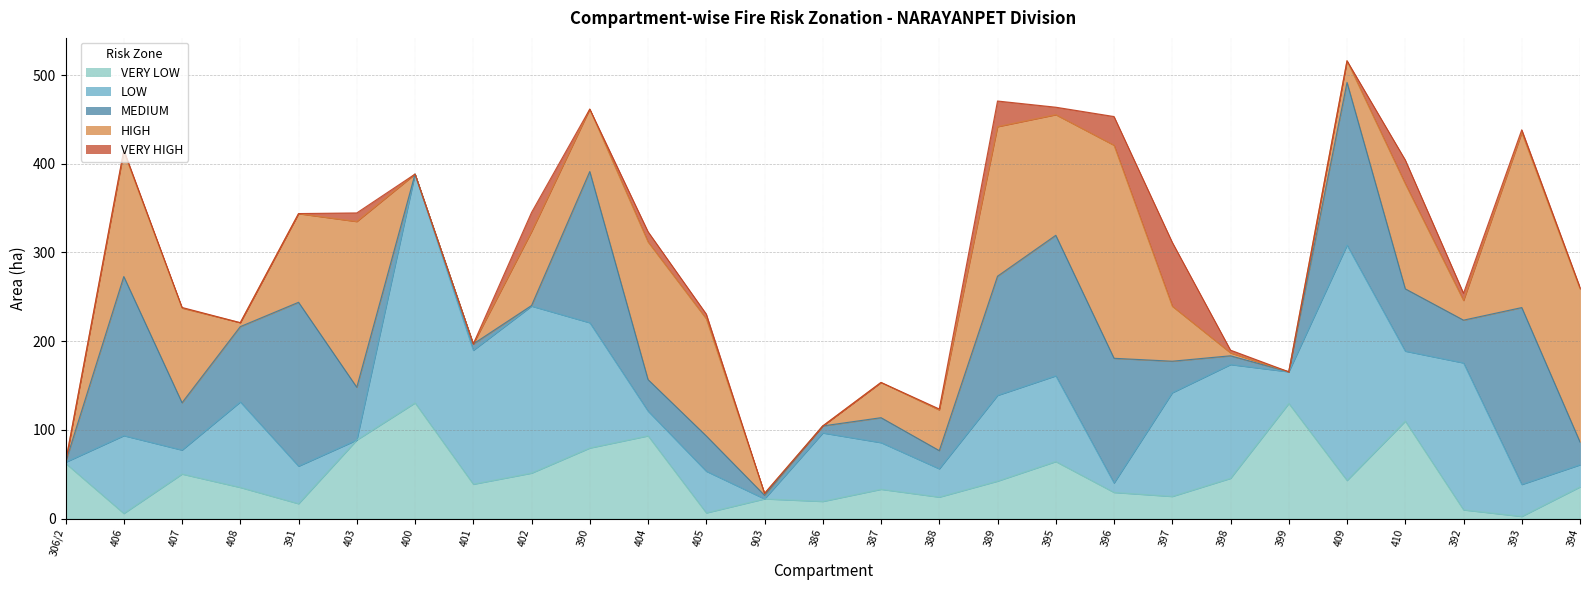

True or false: HIGH has more than 2 points higher than both neighbors.

True